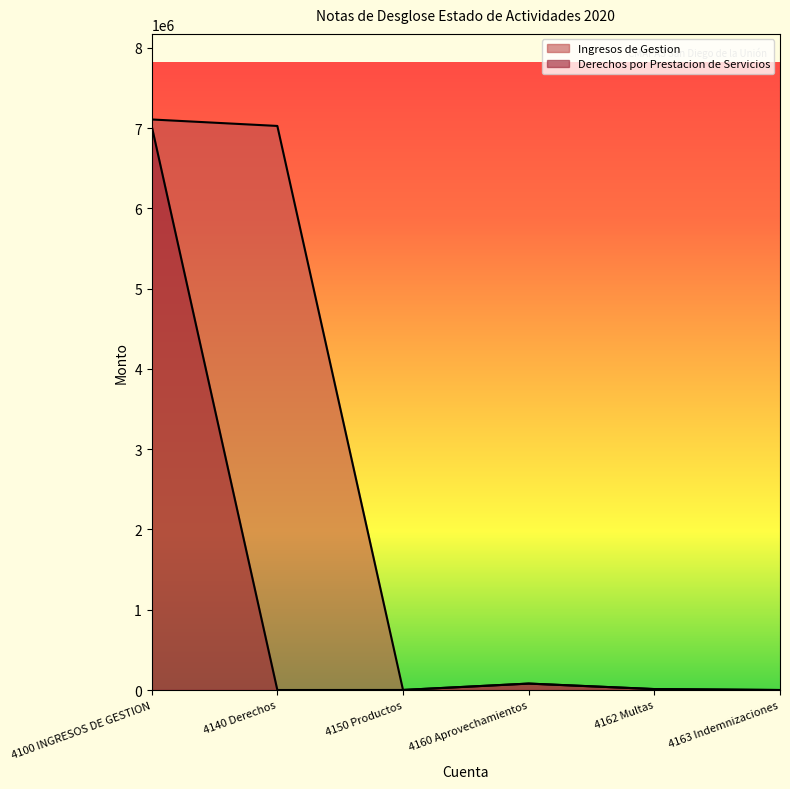

Between 4162 Multas and 4150 Productos, which is larger?

4162 Multas